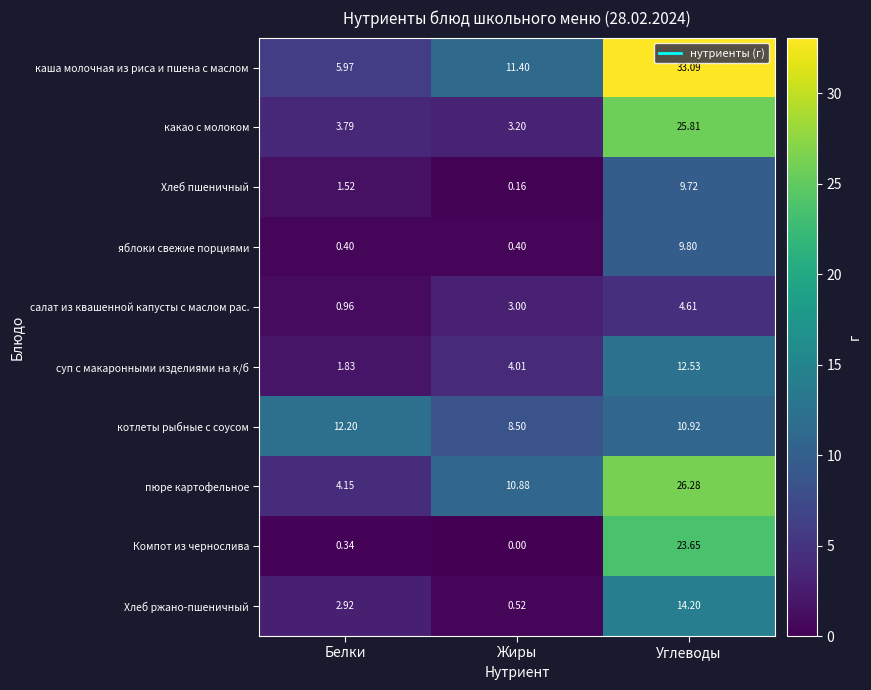

How many categories are shown in the chart?

3